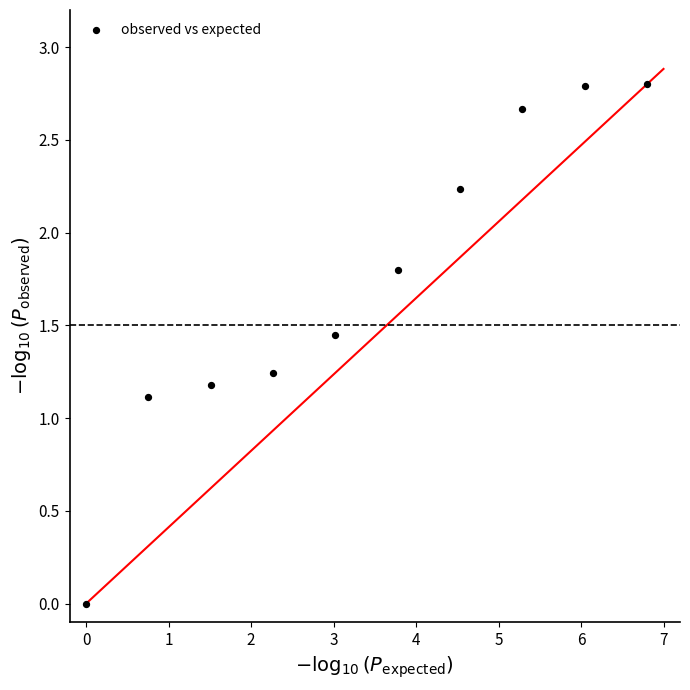

What is the average Y value?

1.7